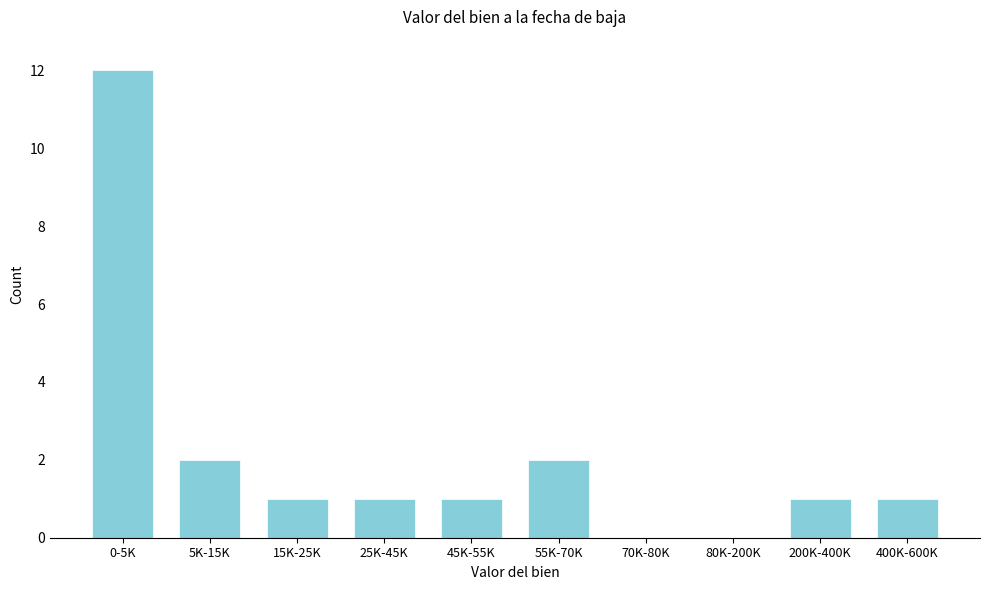

Reading left to right, extract all data points from this chart.

0-5K=12	5K-15K=2	15K-25K=1	25K-45K=1	45K-55K=1	55K-70K=2	70K-80K=0	80K-200K=0	200K-400K=1	400K-600K=1